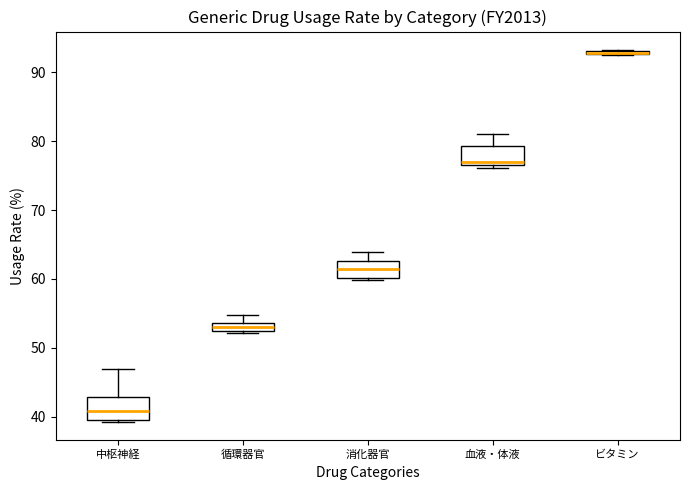

Where does the upper whisker of the box for 血液・体液 end on the y-axis? The values are not printed on the chart, so give them approximately, as read against the axis.

81